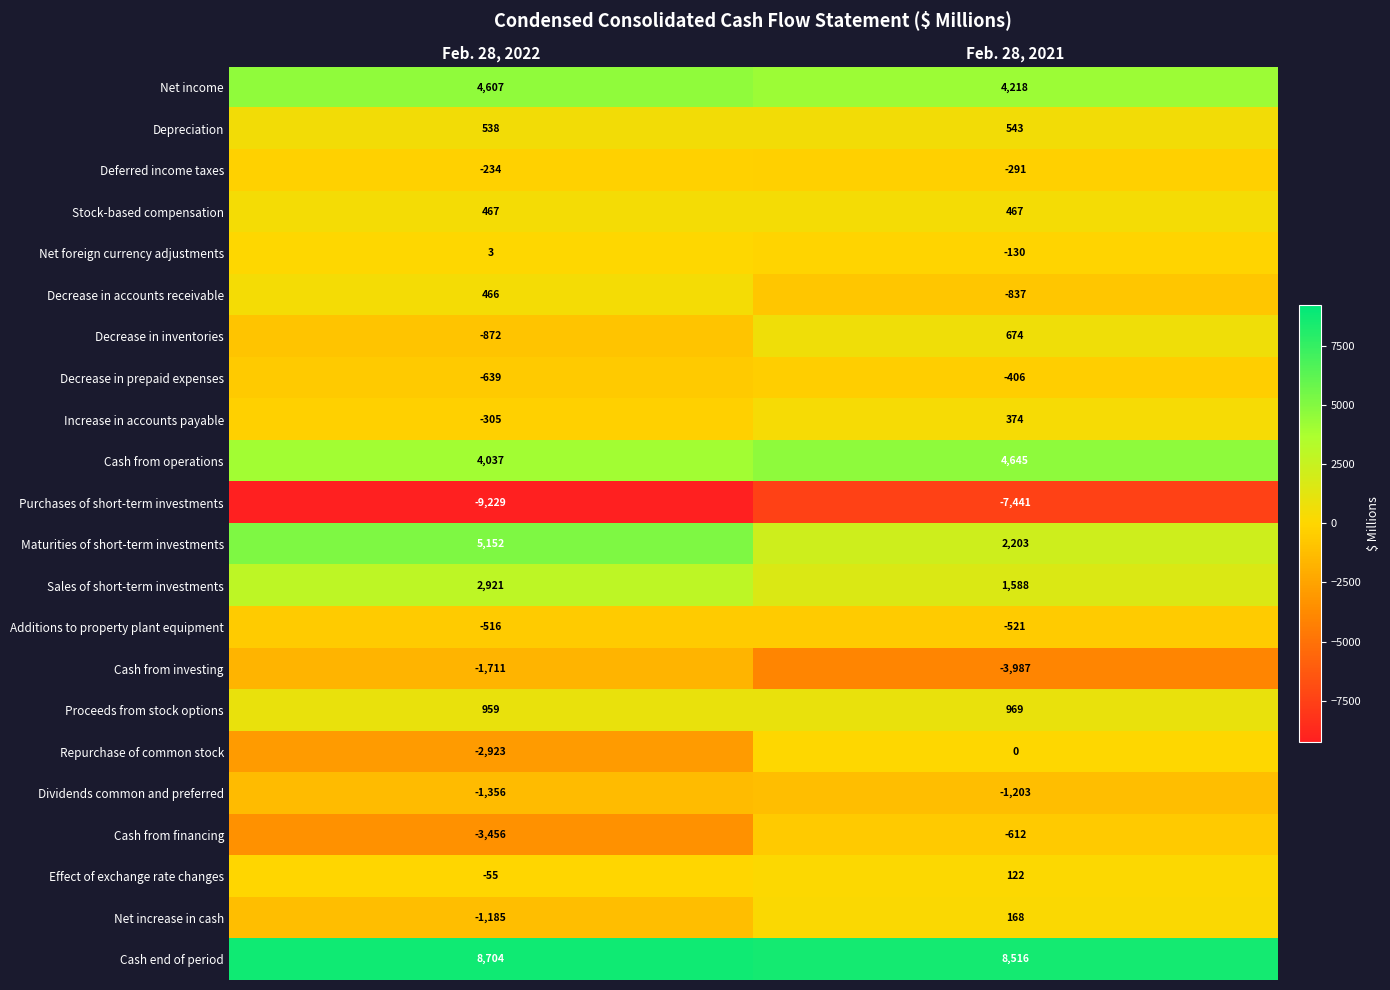

What is the sum of the Decrease in inventories values at Feb. 28, 2022 and Feb. 28, 2021?

-198